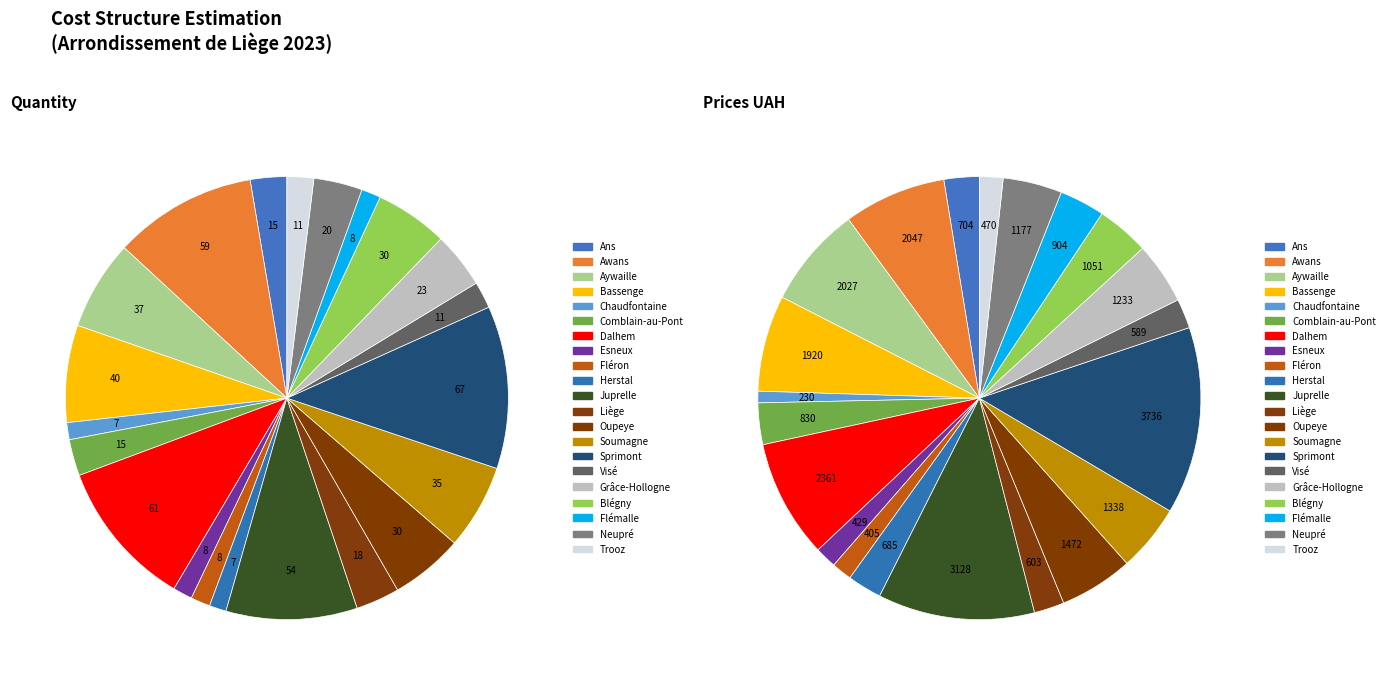

Which slice is the smallest?

Chaudfontaine